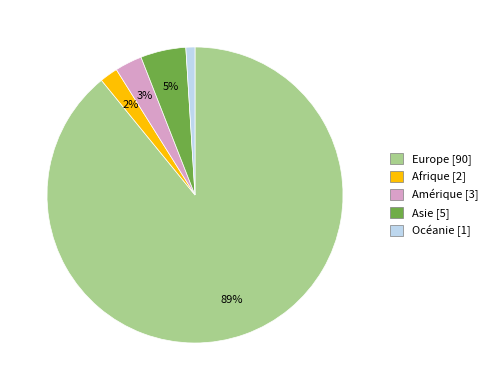

To the nearest percent, what is the average slice percentage?

20%